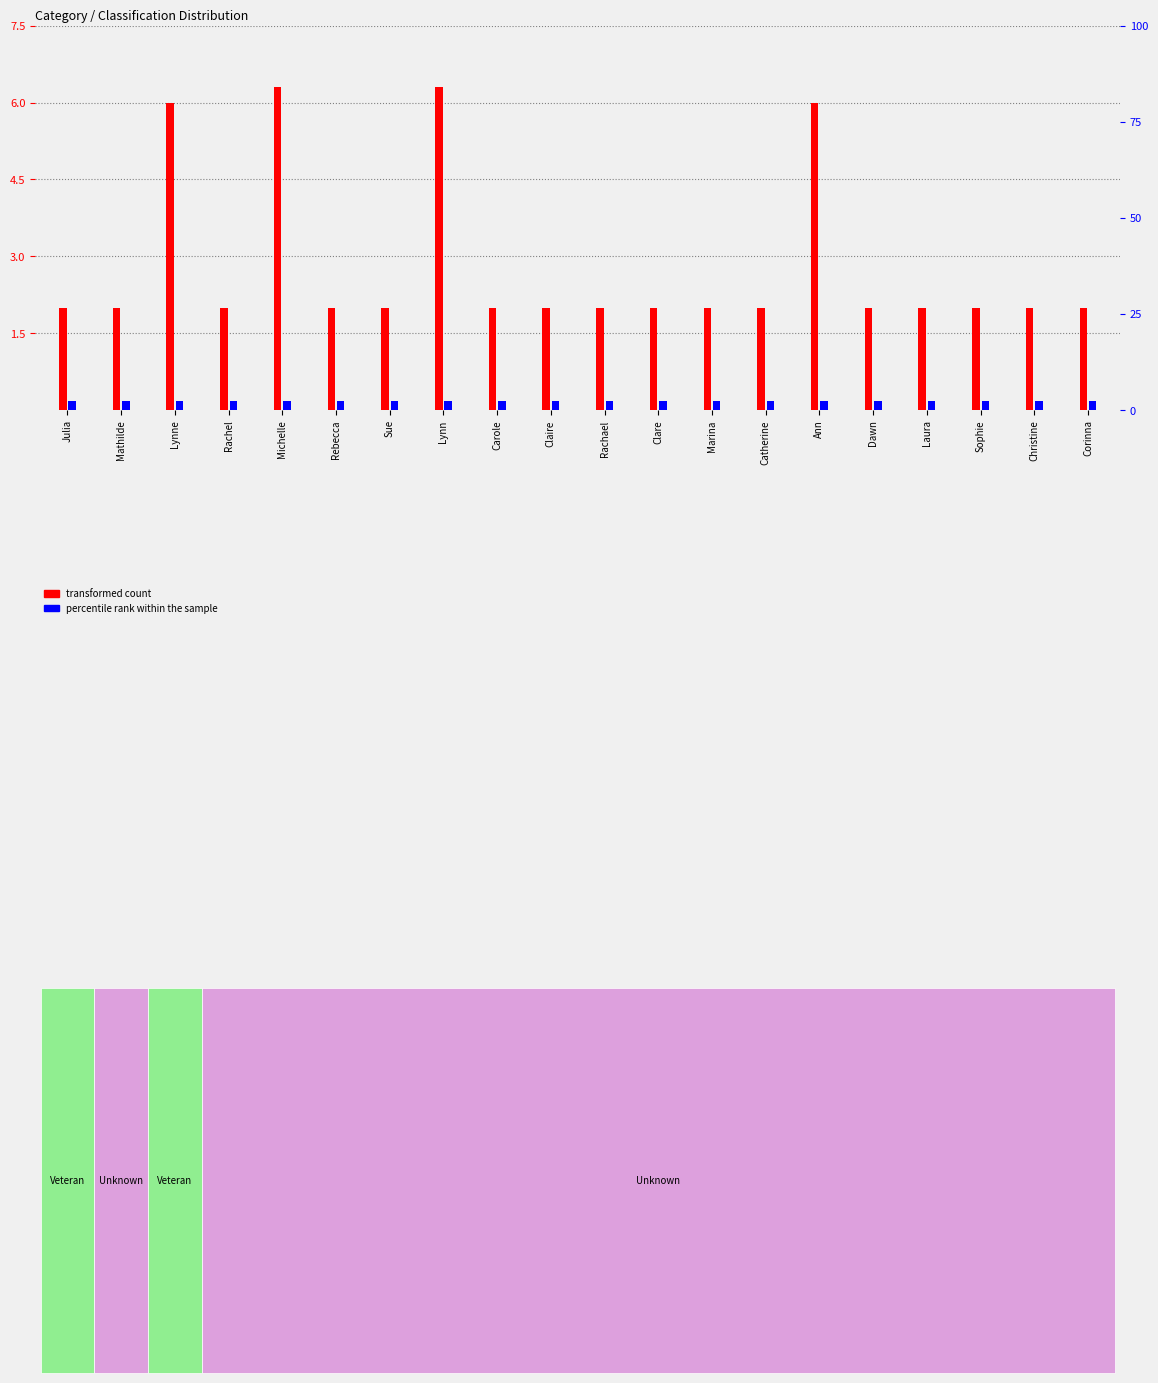

How many values in the transformed count series exceed 2?

4